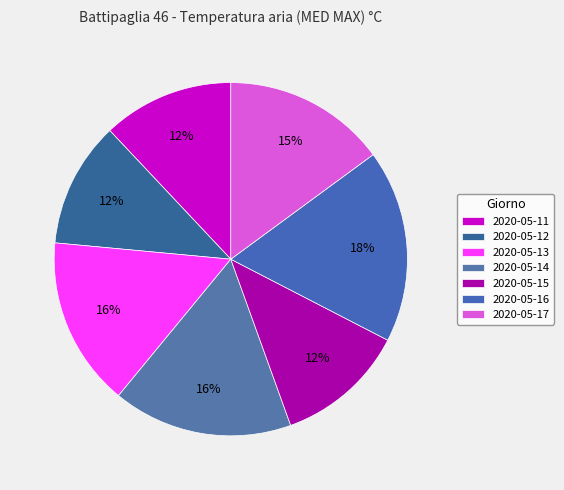

The 2020-05-14 slice represents 5% of the pie. True or false?

False